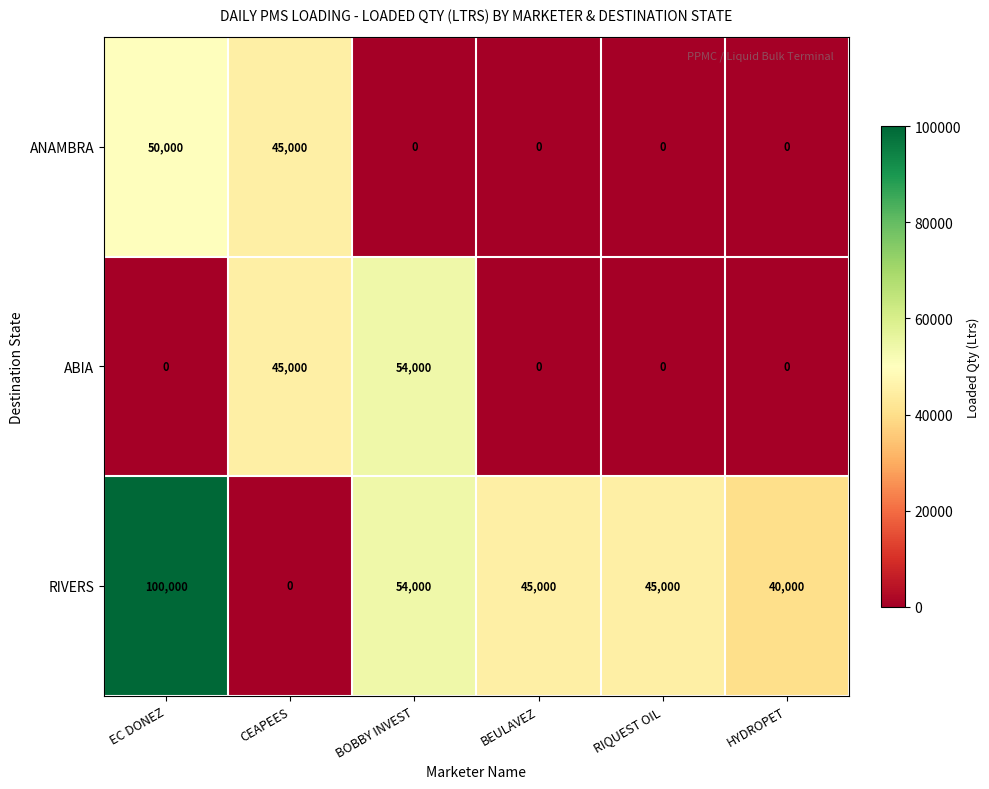

At which label is ANAMBRA closest to 25000?

CEAPEES